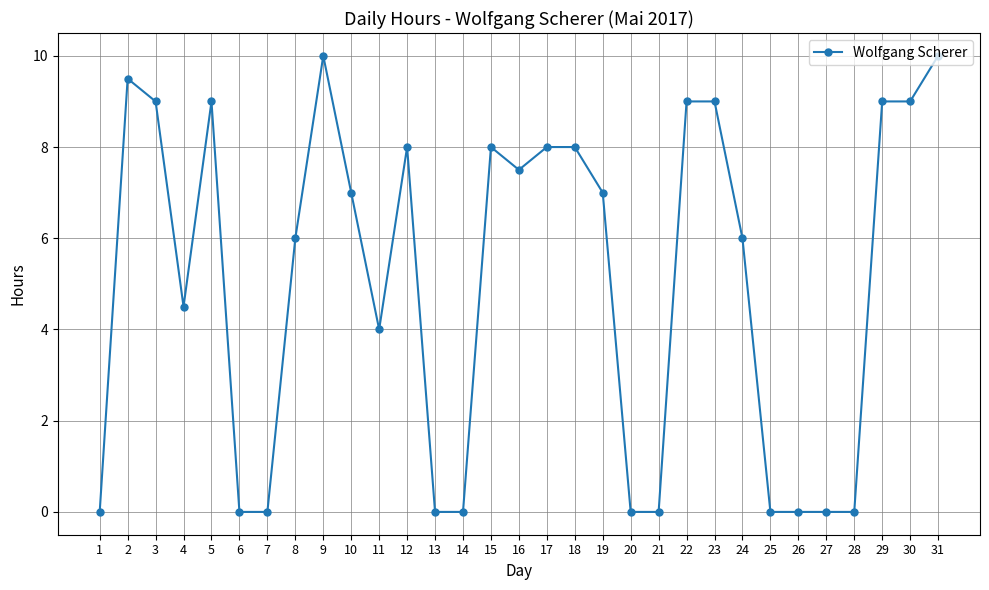

The value at 6 is -4.2. True or false?

False